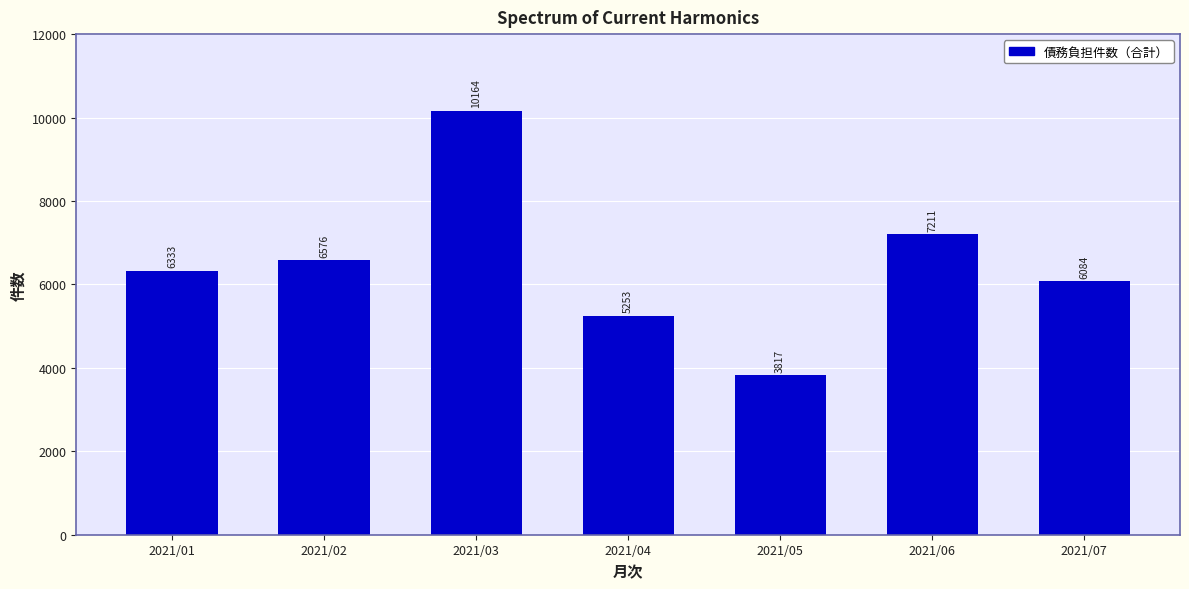

List the labels in order of value, smallest first.

2021/05, 2021/04, 2021/07, 2021/01, 2021/02, 2021/06, 2021/03